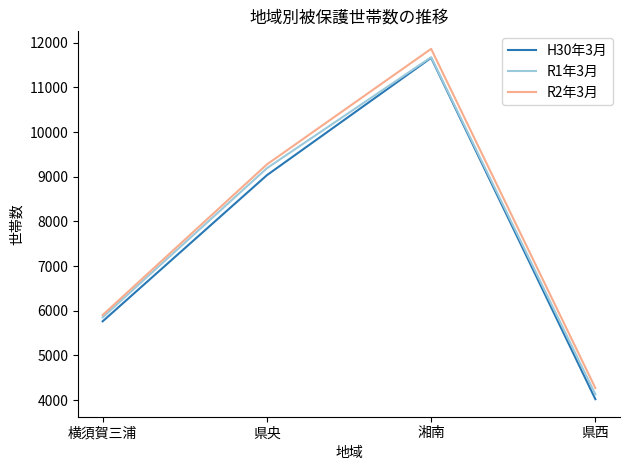

How many values in the R1年3月 series are below 9192?

2